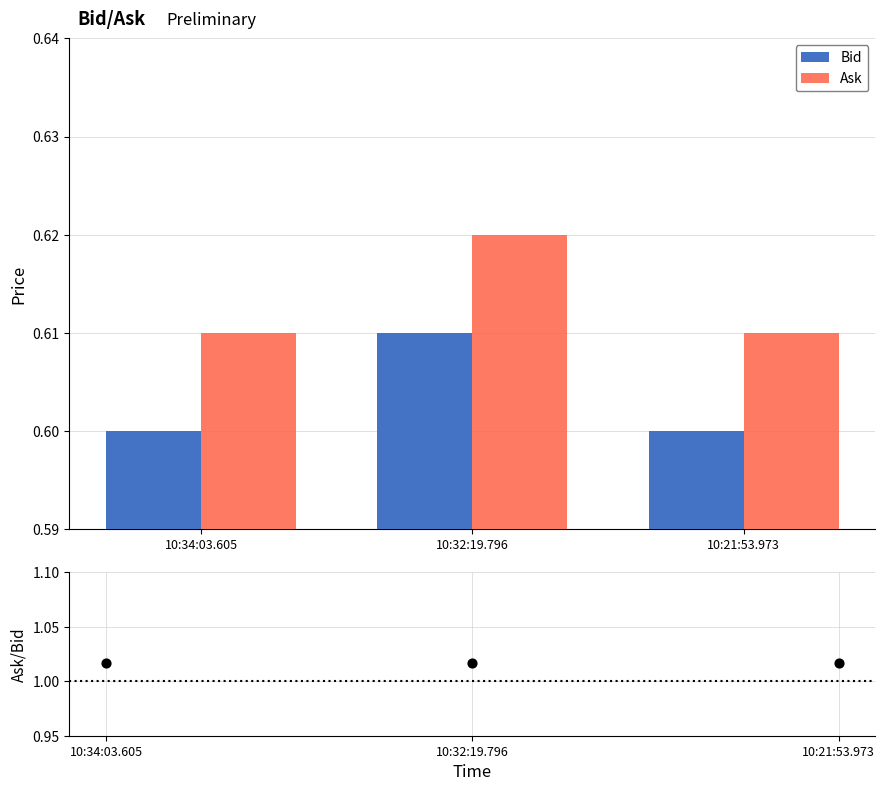

How many Bid values are between 0 and 1?

3